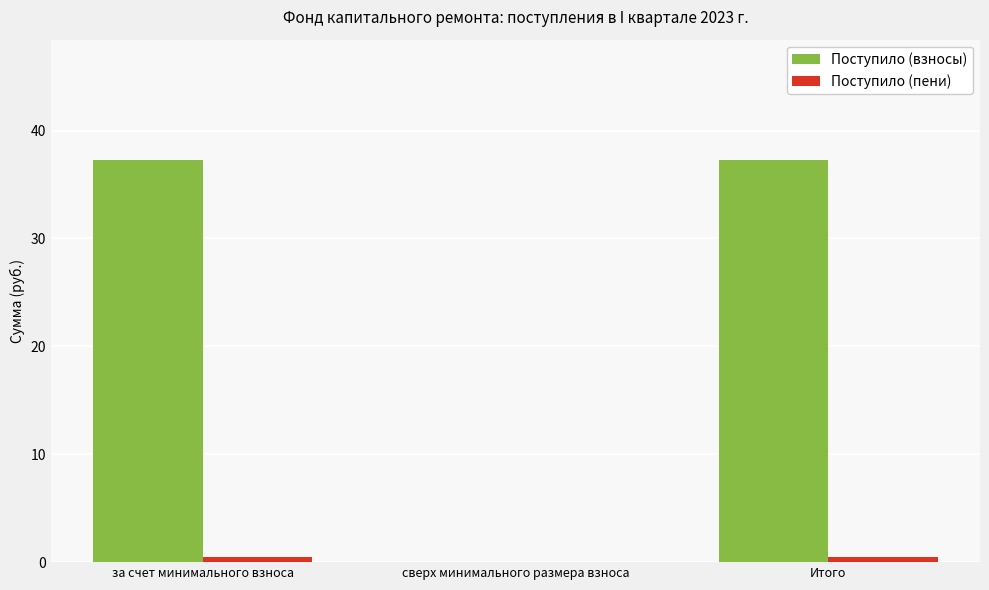

What is the total value across all series at Итого?

37.7